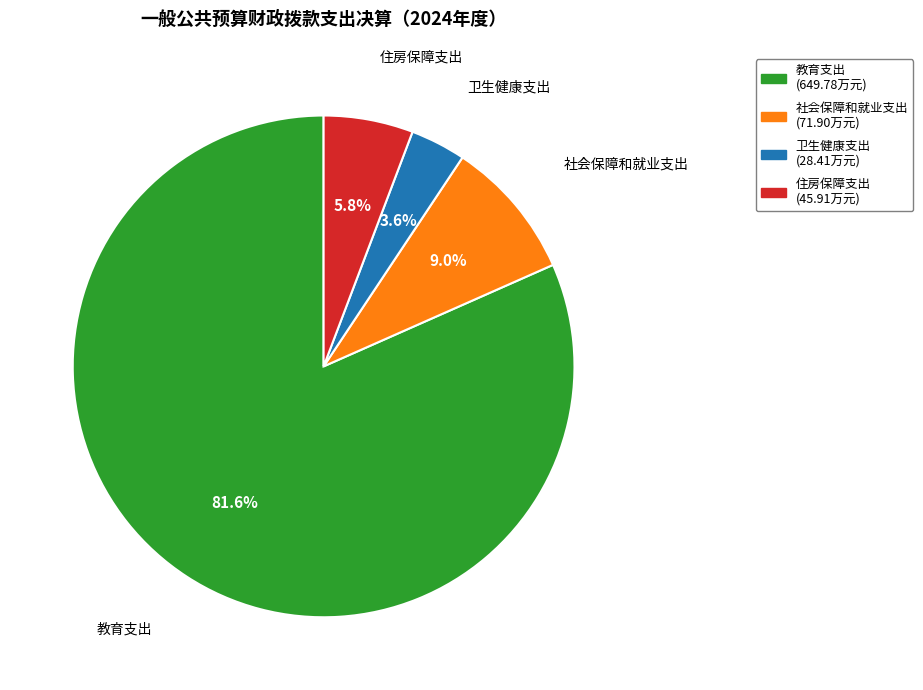

Is it true that 教育支出 is 88% of the pie?

False